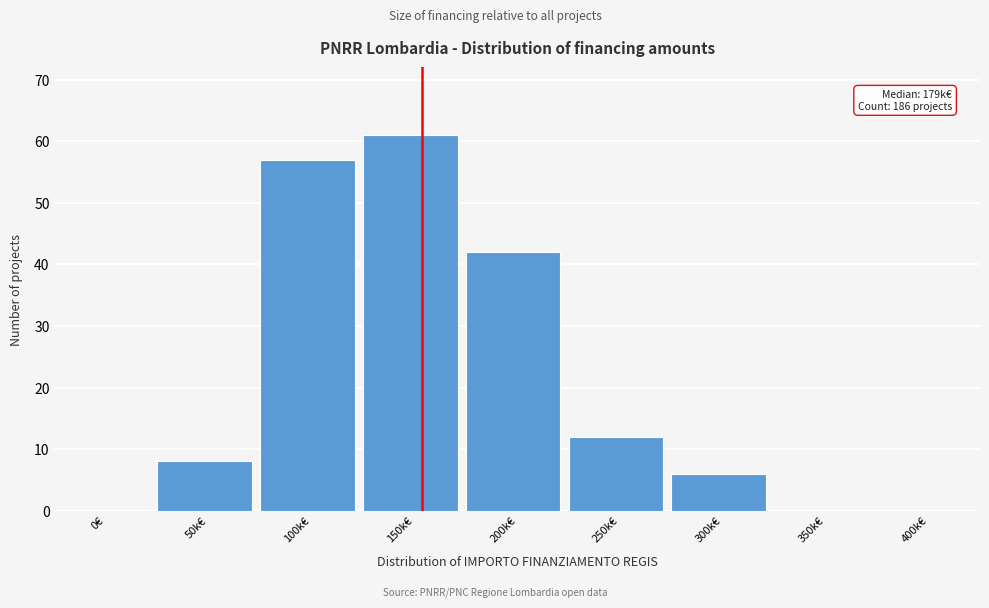

Reading left to right, what are all the values shown in this chart?

0€=0	50k€=8	100k€=57	150k€=61	200k€=42	250k€=12	300k€=6	350k€=0	400k€=0